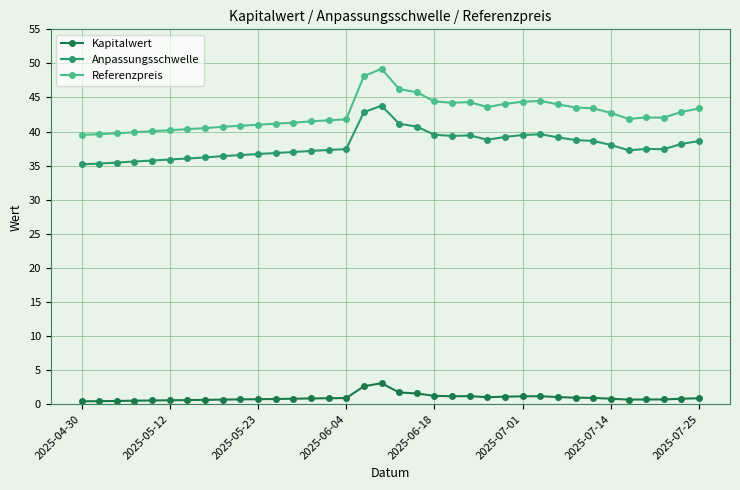

What is the difference between the maximum and minimum values in the Kapitalwert series?

2.7